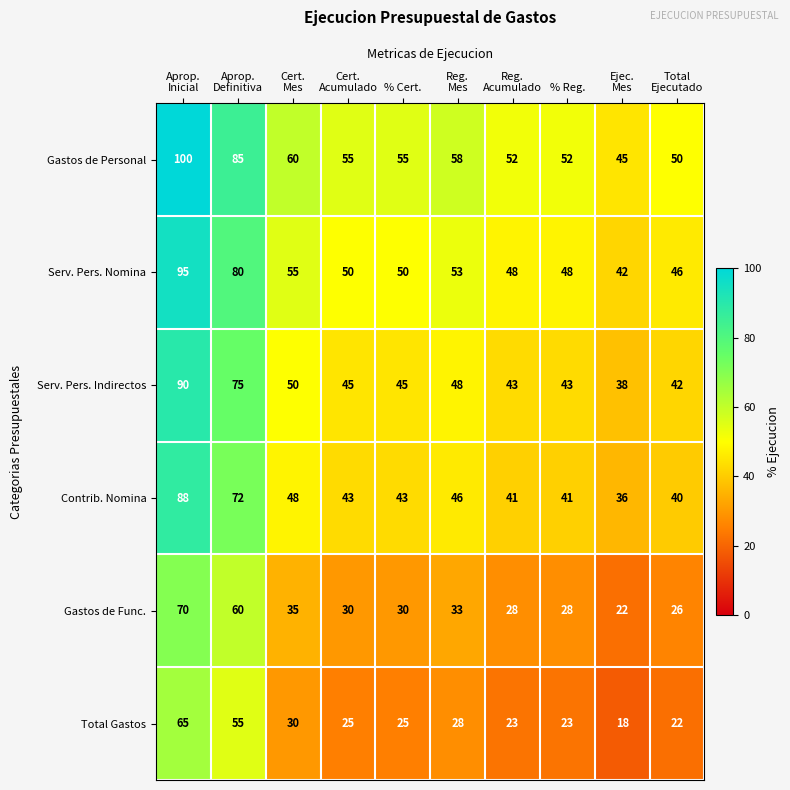

Which series has the largest range (max minus min)?

Gastos de Personal